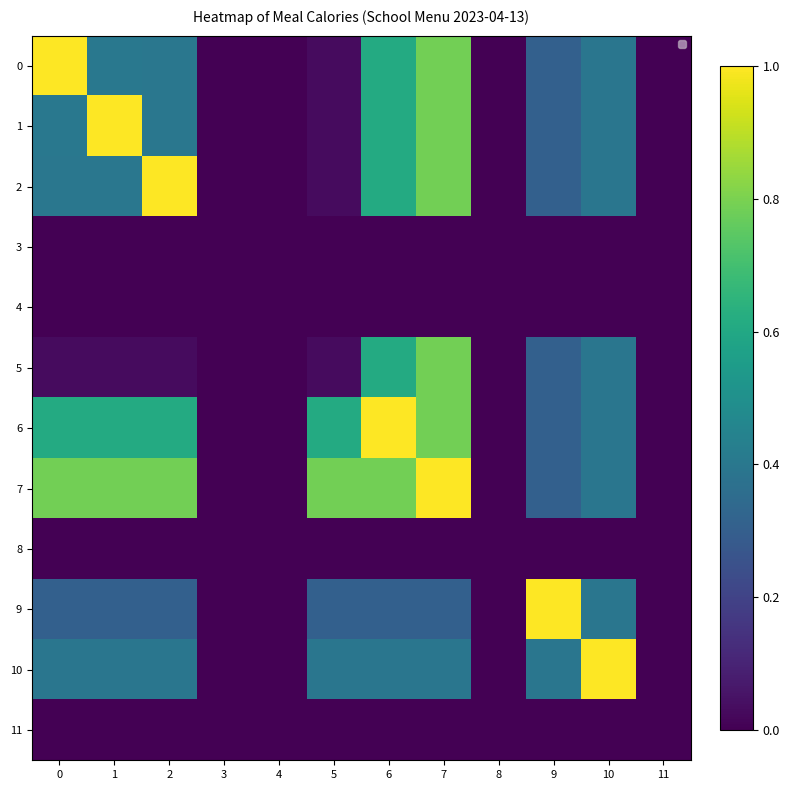

At how many categories does at least one series exceed 0?

8